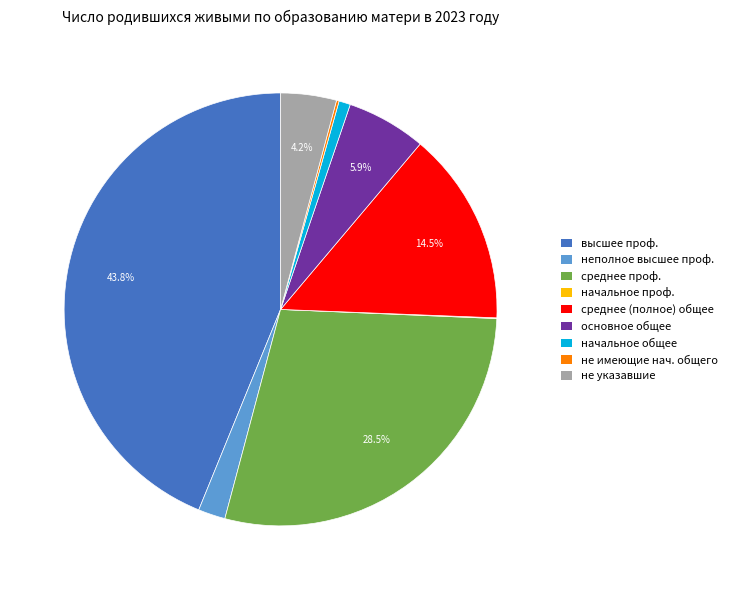

Is неполное высшее проф. the majority of the pie?

No